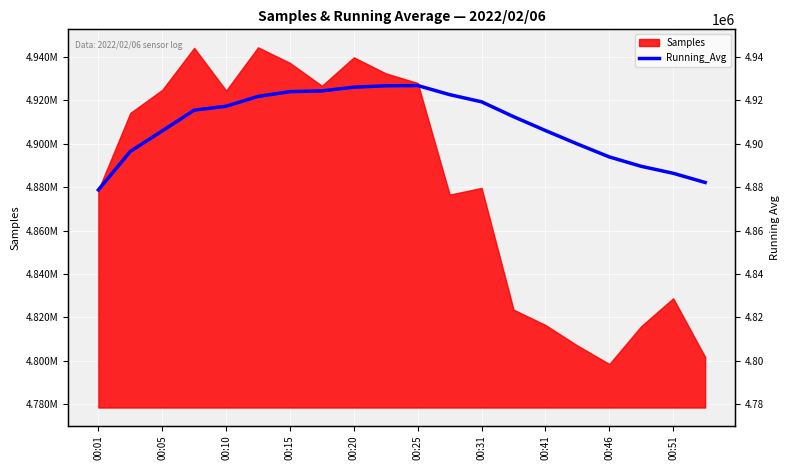

The chart shows a value of 1401167.6 at 00:25. True or false?

False